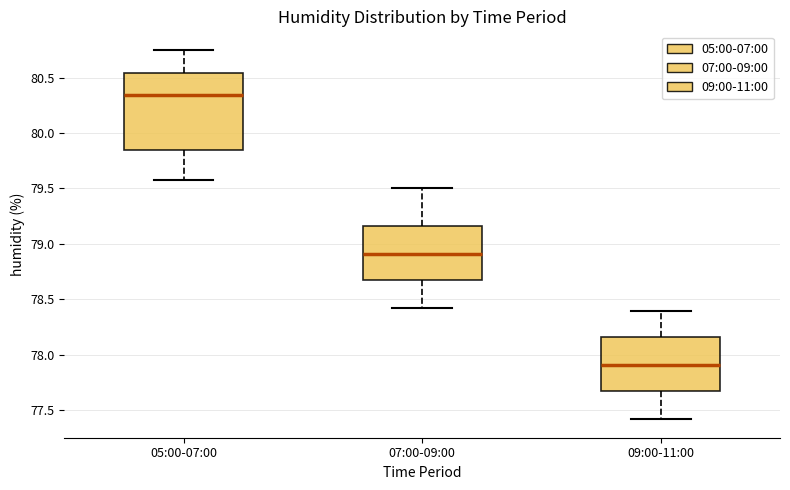

Which box has the highest median line?

05:00-07:00